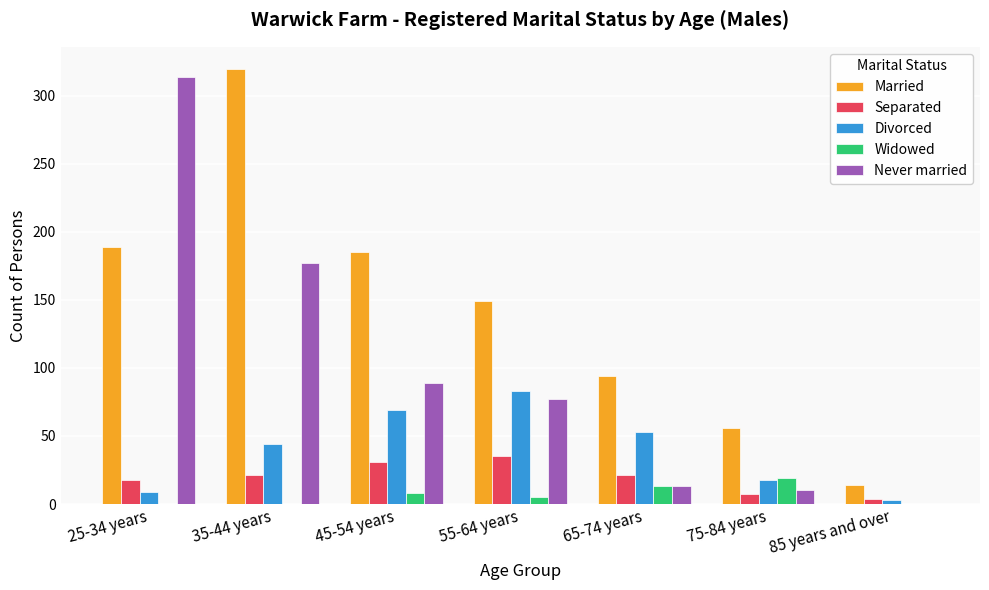

Which series has the largest total across all categories?

Married